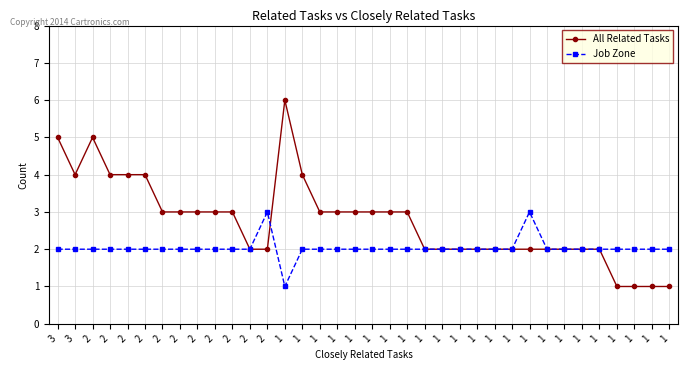

Is this an area chart (filled region under the line)?

No